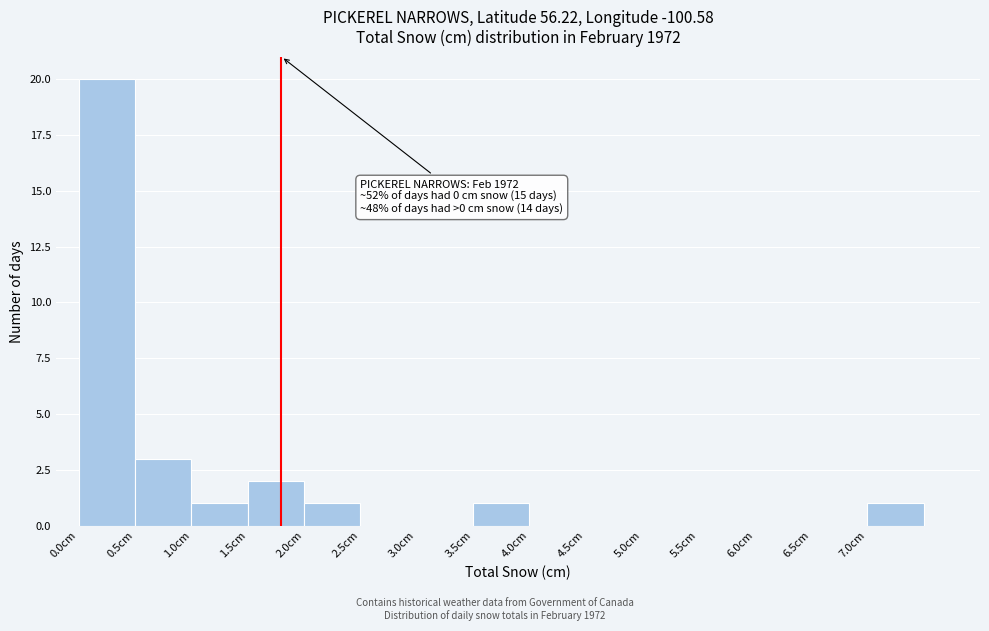

Over which range of the x-axis is the bar tallest?

0.0 to 0.5